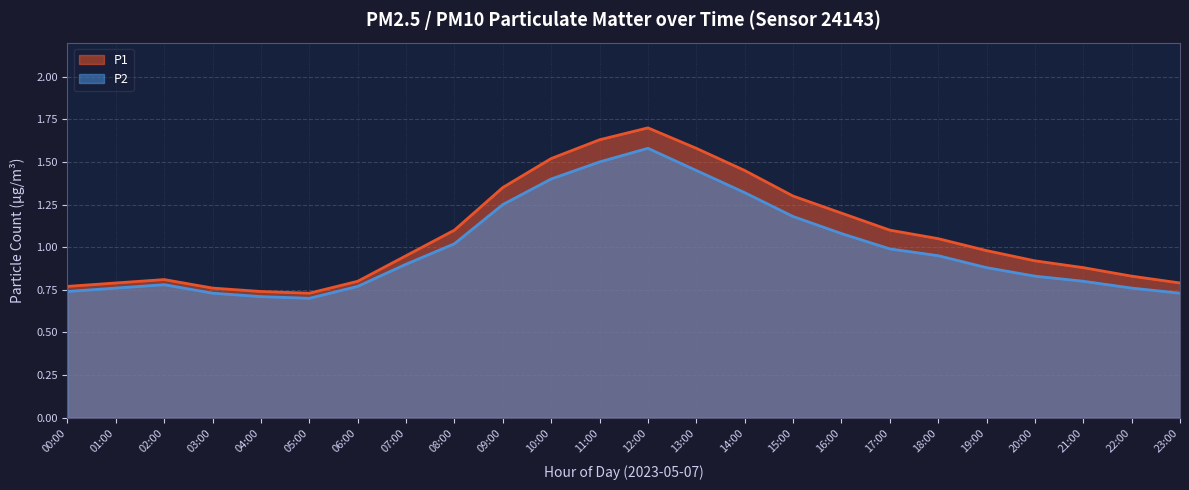

List the series in order of their overall mean, highest first.

P1, P2